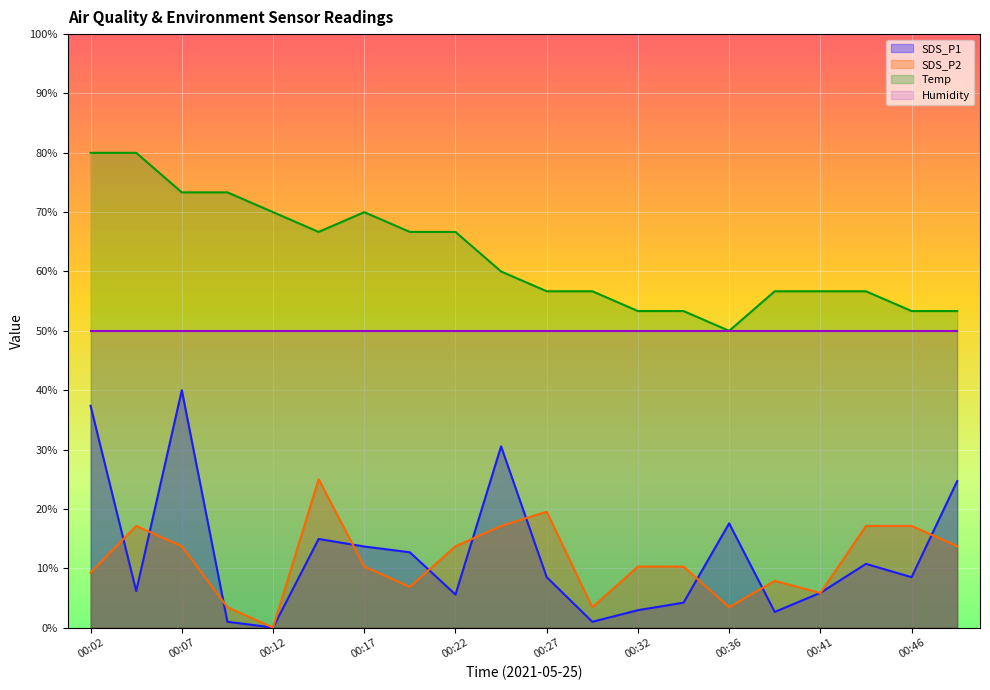

In SDS_P1, how many points are lower than both neighbors (excluding endpoints)?

6